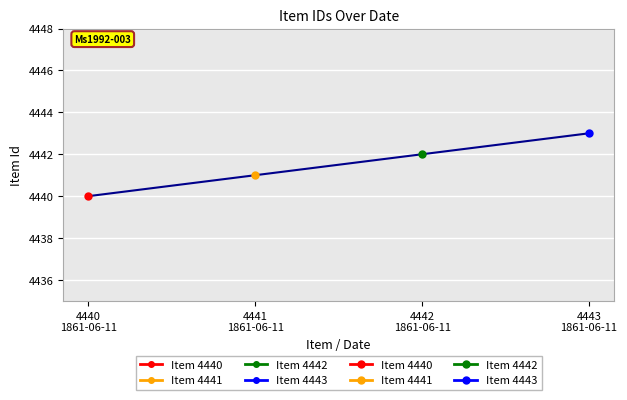

What is the ratio of the value at 4442 1861-06-11 to the value at 4440 1861-06-11?

1.0